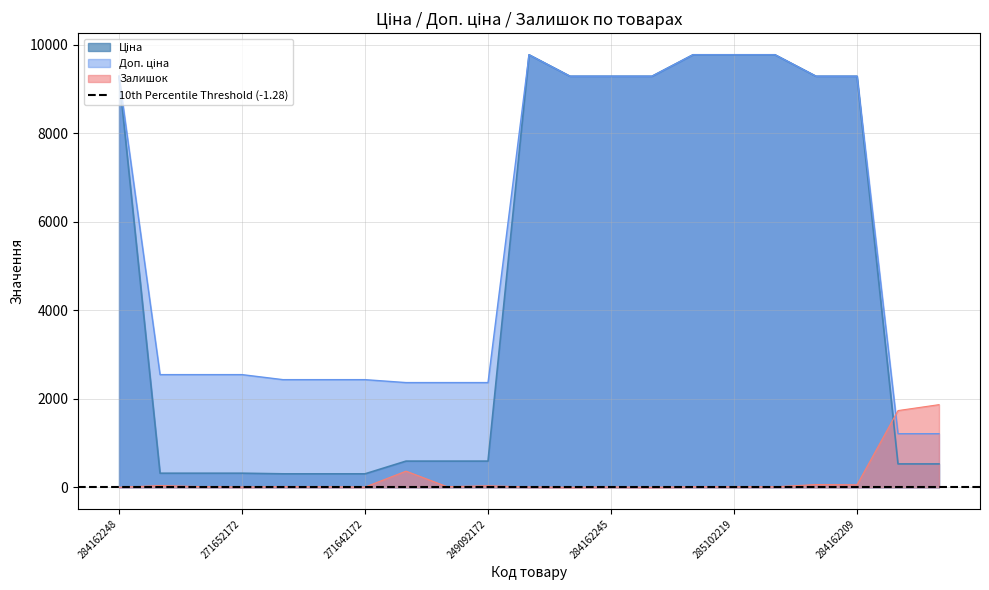

True or false: Залишок has a value of 12.6 at 284162245.

False